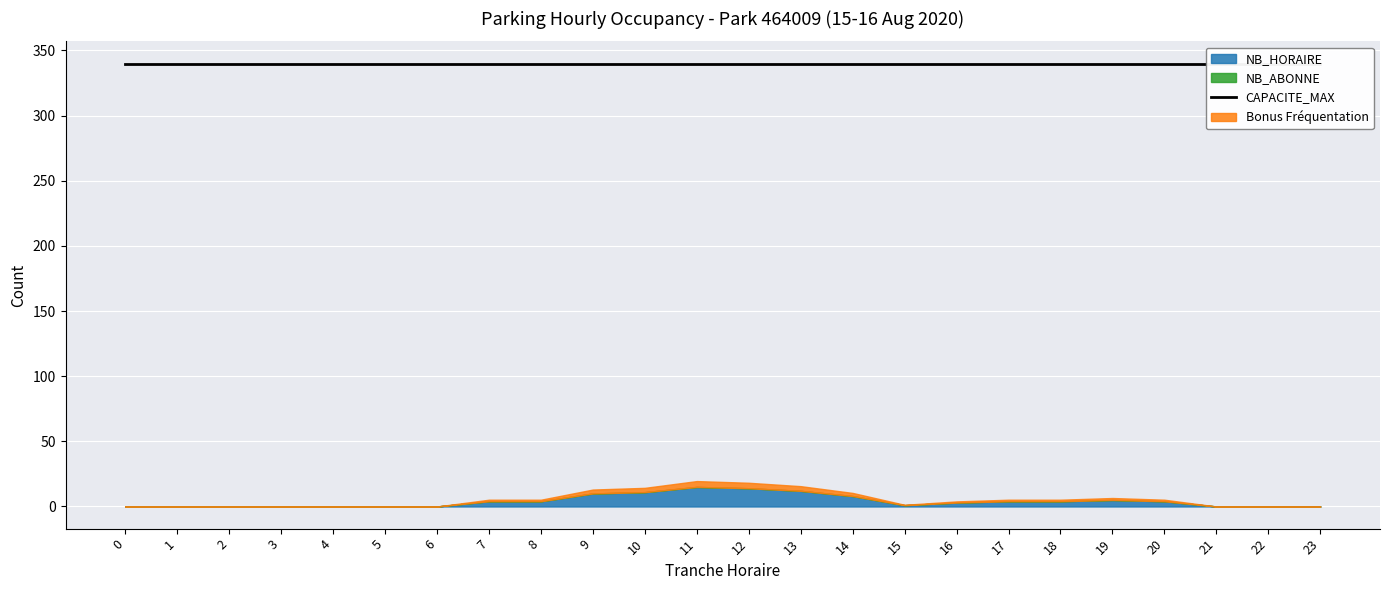

True or false: CAPACITE_MAX and NB_ABONNE cross at least once.

False